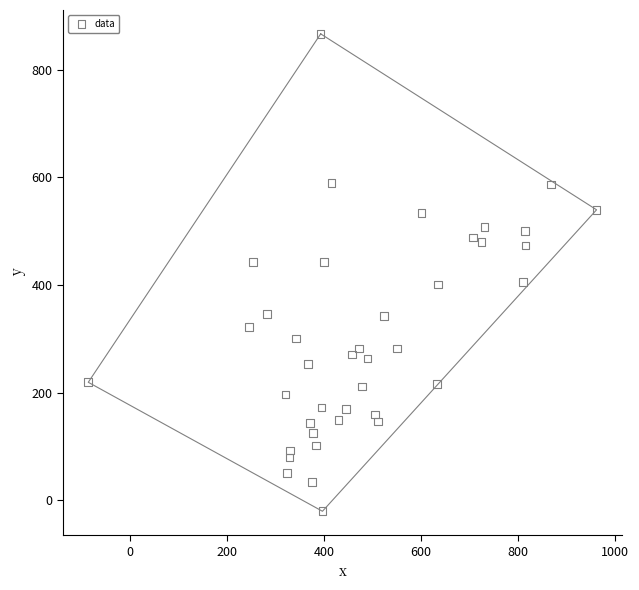

What is the range of Y values (max minus min)?

886.6